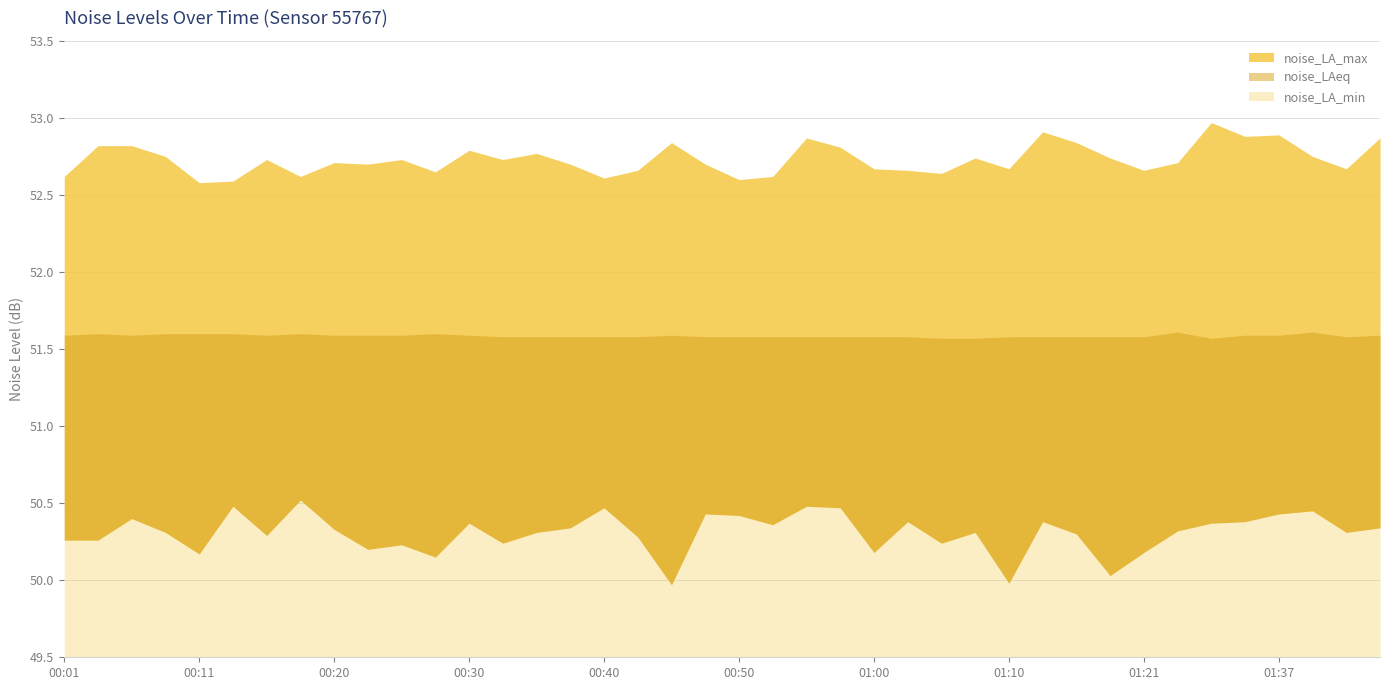

What is the sum of all noise_LA_min values?

2012.3